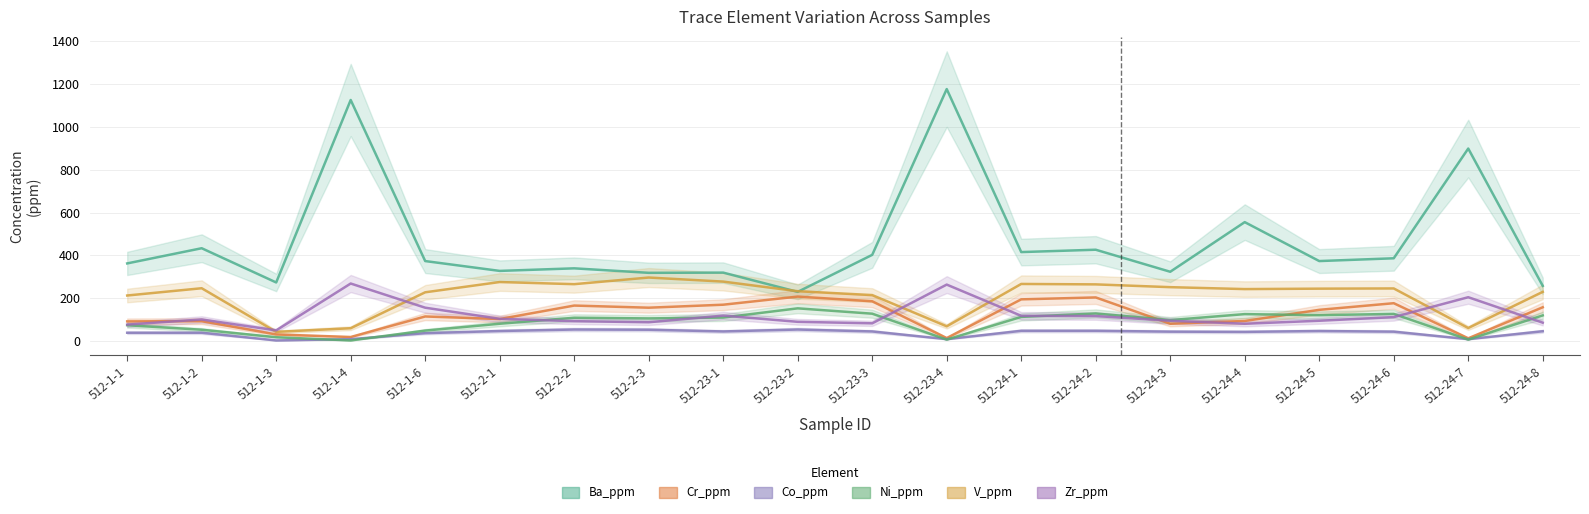

At 512-2-2, list the series in order from largest to smallest.

Ba_ppm, V_ppm, Cr_ppm, Ni_ppm, Zr_ppm, Co_ppm